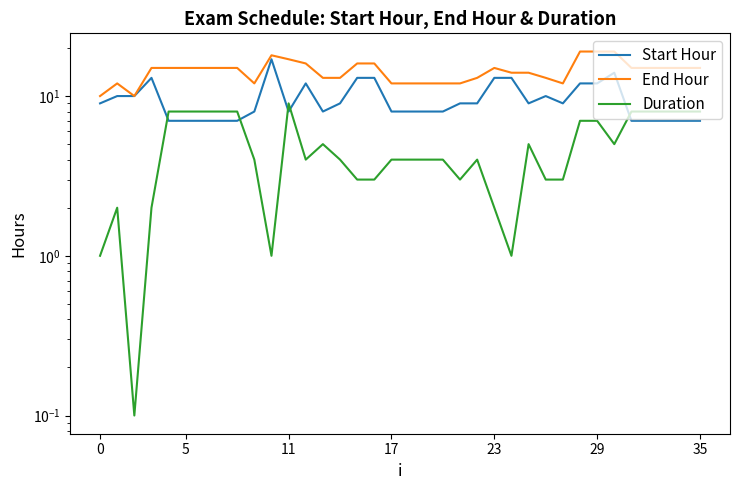

What is the difference between the maximum and second lowest values in the Duration series?

8.0